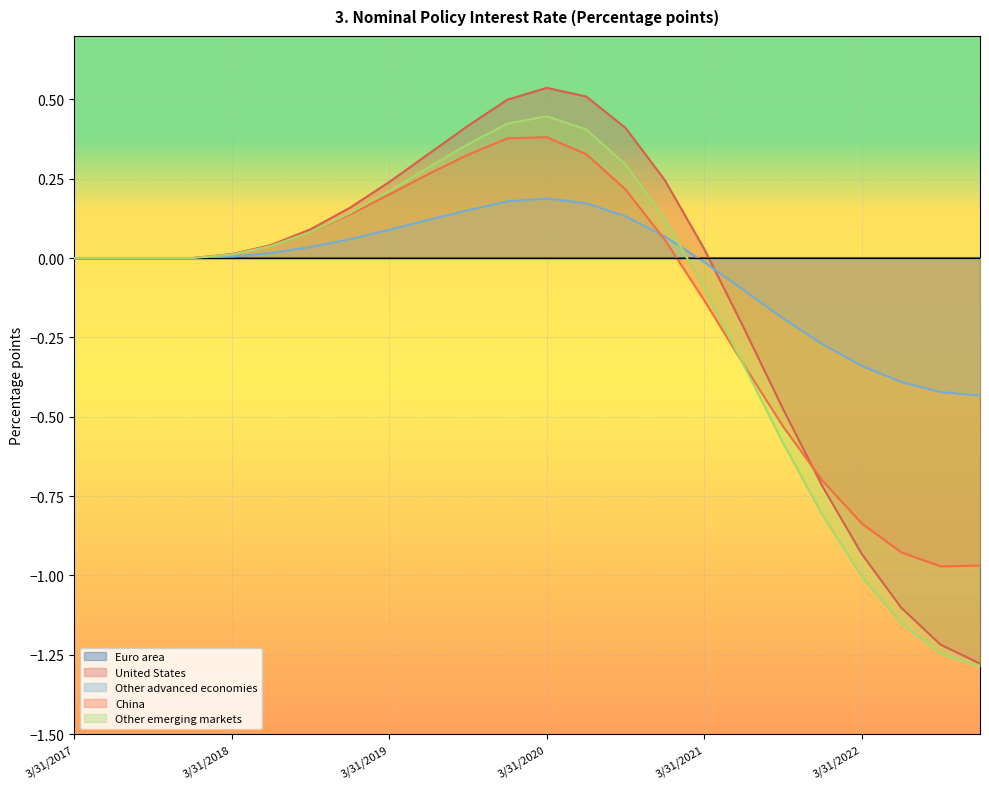

Does the chart display data point markers on the line(s)?

No